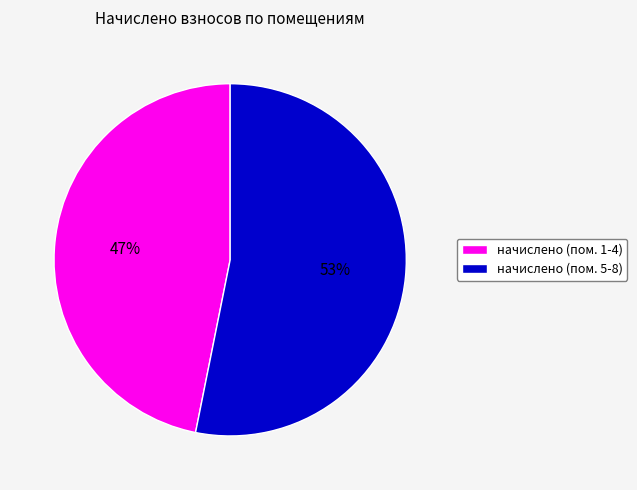

Do начислено (пом. 1-4) and начислено (пом. 5-8) together represent more than half of the pie?

Yes